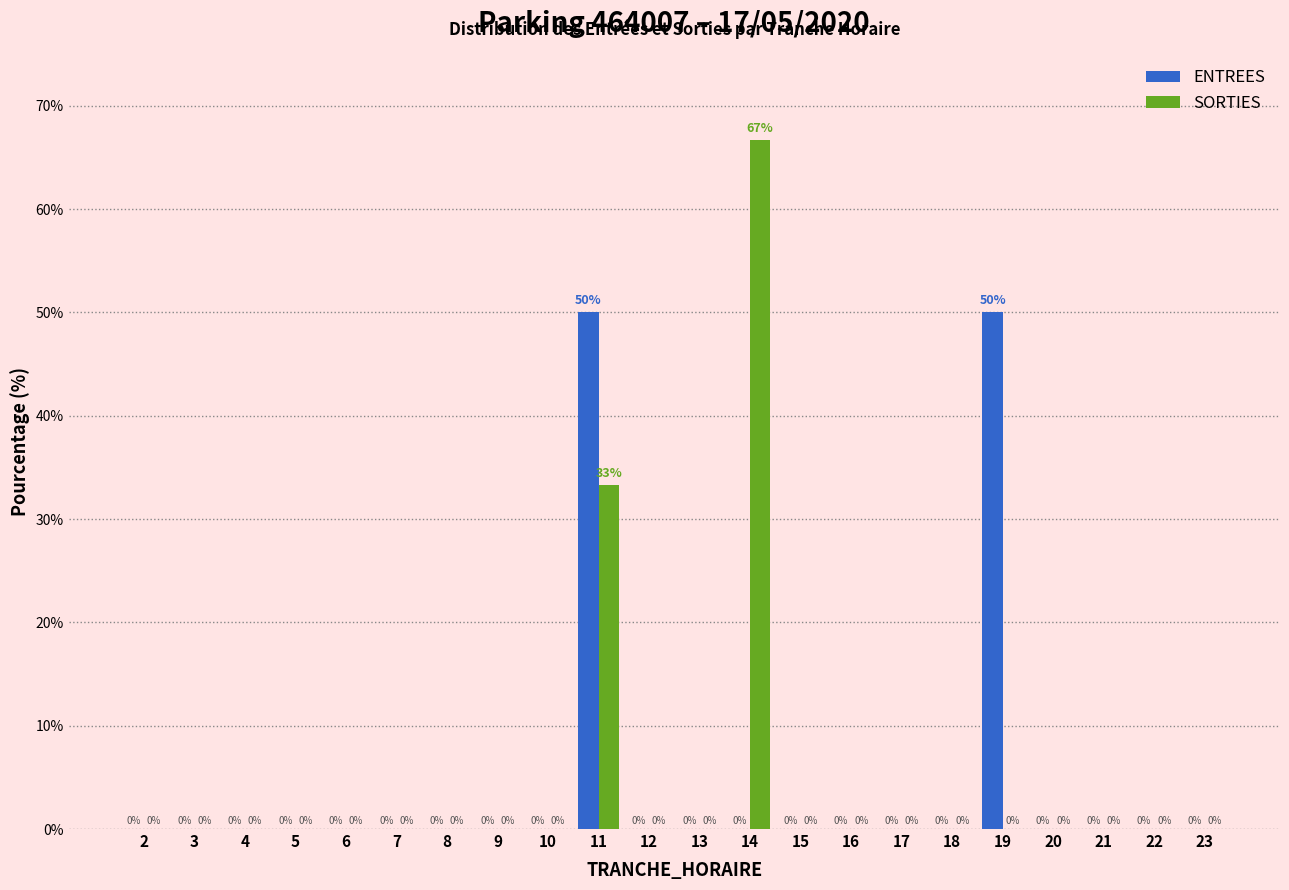

At which category is the sum across all series the highest?

11